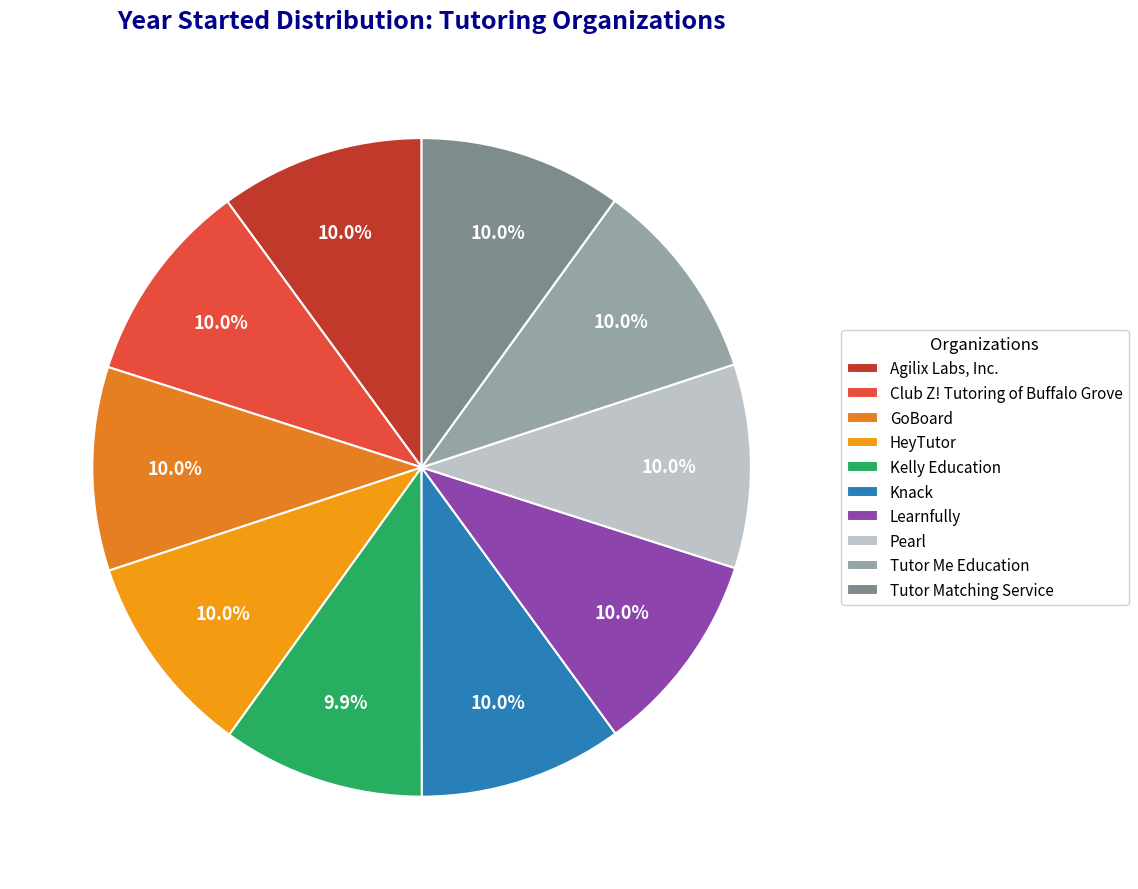

How many segments does this pie chart have?

10